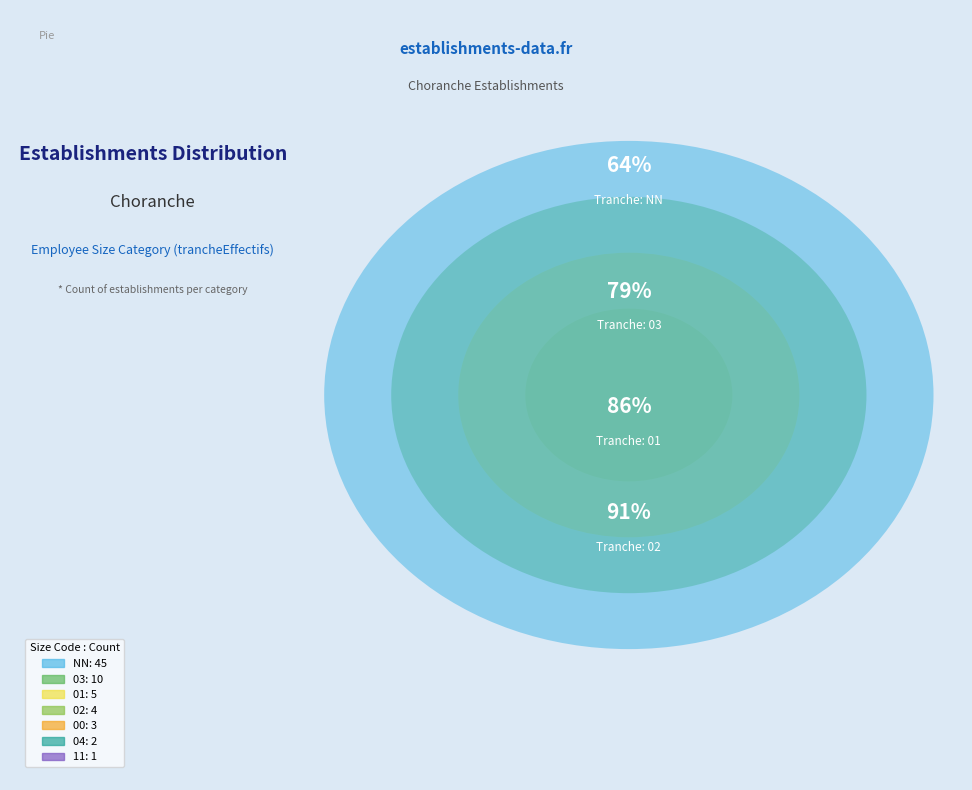

Rank the categories by value from lowest to highest.

11, 04, 00, 02, 01, 03, NN